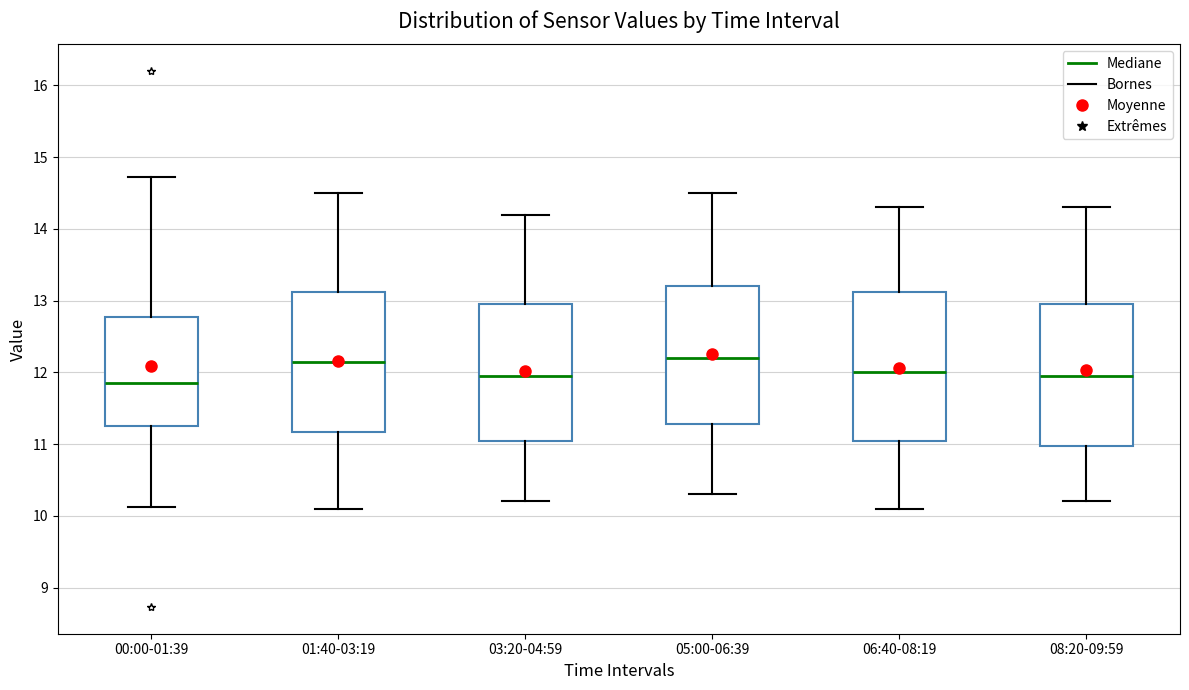

Reading left to right, transcribe this box plot: for each box, give where its median line is, the range the box spans, and where its two whiskers end, as read against the y-axis. The values are not printed on the chart, so give them approximately, as read against the axis.

00:00-01:39: median 11.9, box 11.3 to 12.8, whiskers 10.1 to 14.7
01:40-03:19: median 12.2, box 11.2 to 13.1, whiskers 10.1 to 14.5
03:20-04:59: median 12.0, box 11.1 to 13.0, whiskers 10.2 to 14.2
05:00-06:39: median 12.2, box 11.3 to 13.2, whiskers 10.3 to 14.5
06:40-08:19: median 12.0, box 11.1 to 13.1, whiskers 10.1 to 14.3
08:20-09:59: median 12.0, box 11.0 to 13.0, whiskers 10.2 to 14.3